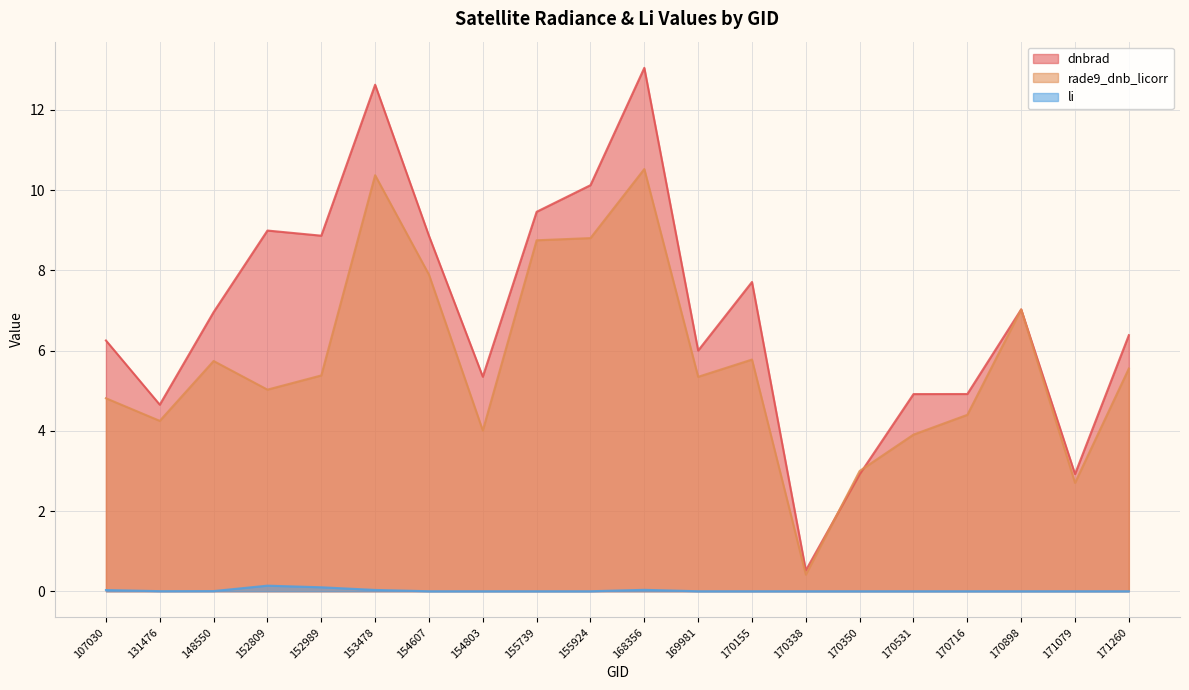

Where is the first local minimum for dnbrad?

131476